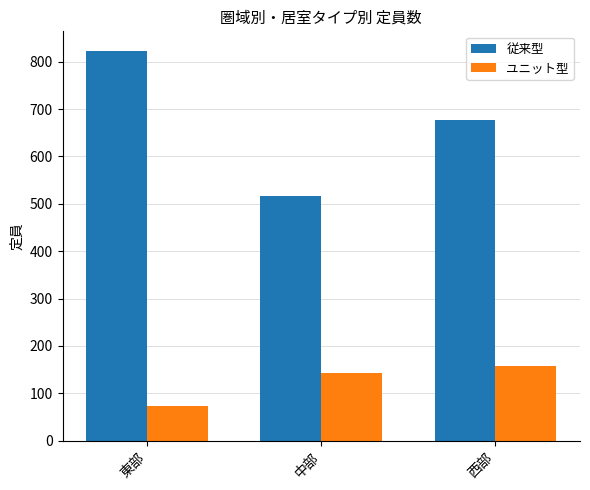

List the series in order of their peak value, highest first.

従来型, ユニット型